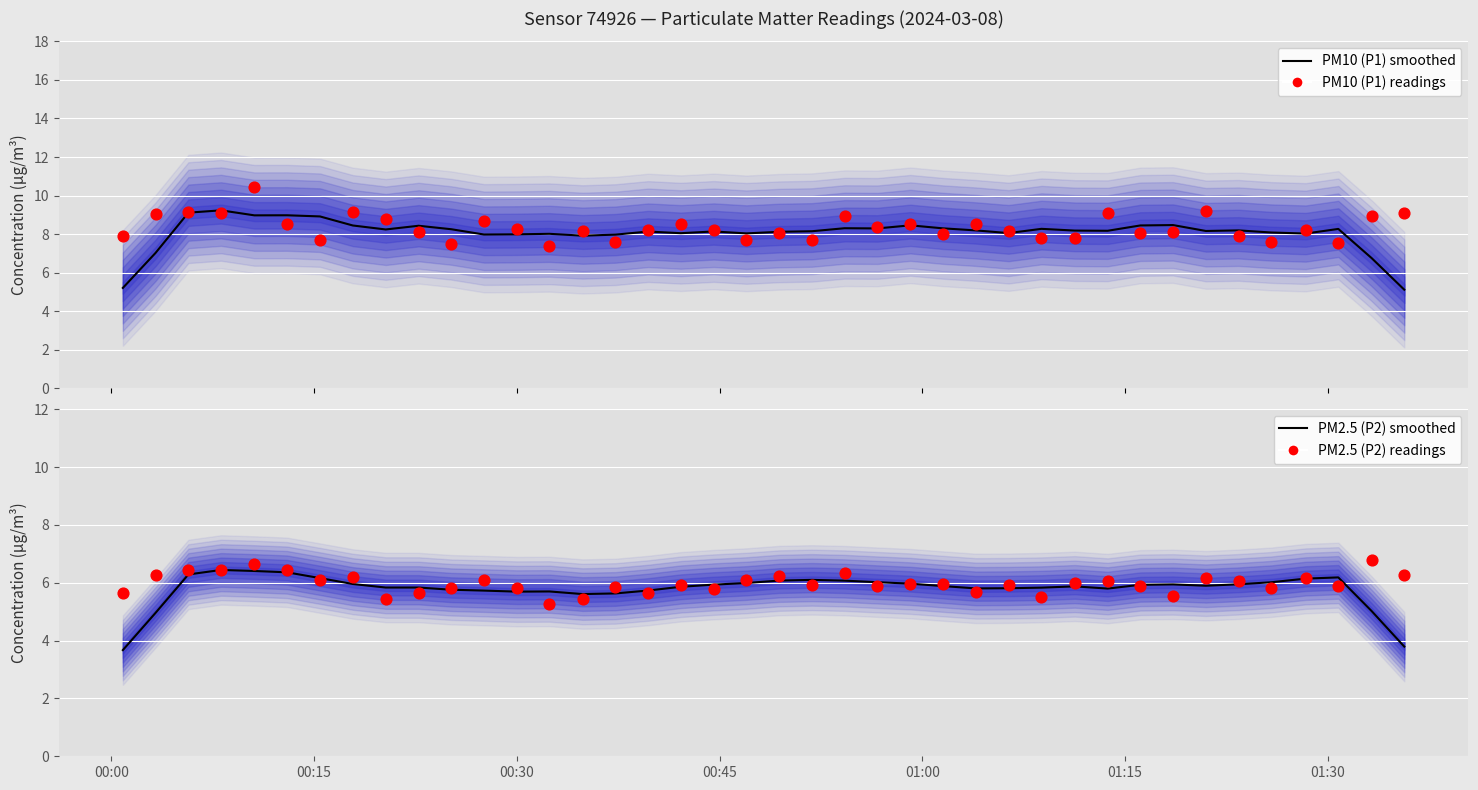

Is the value of PM10 (P1) readings at 00:00 greater than the value of PM10 (P1) smoothed at 31?

No